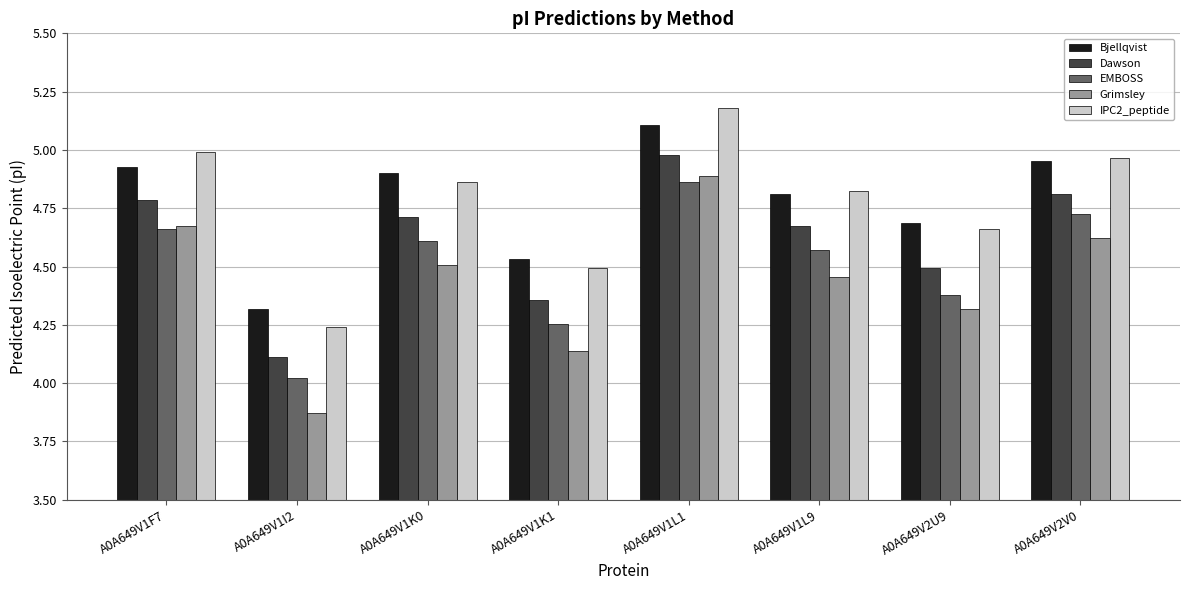

True or false: EMBOSS has a value of 4.7 at A0A649V1F7.

True